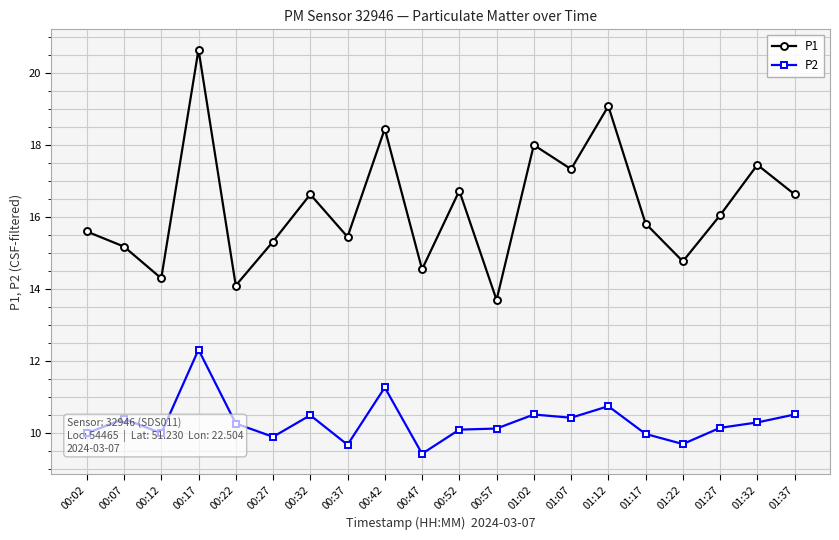

Rank the series at 01:37 from highest to lowest value.

P1, P2